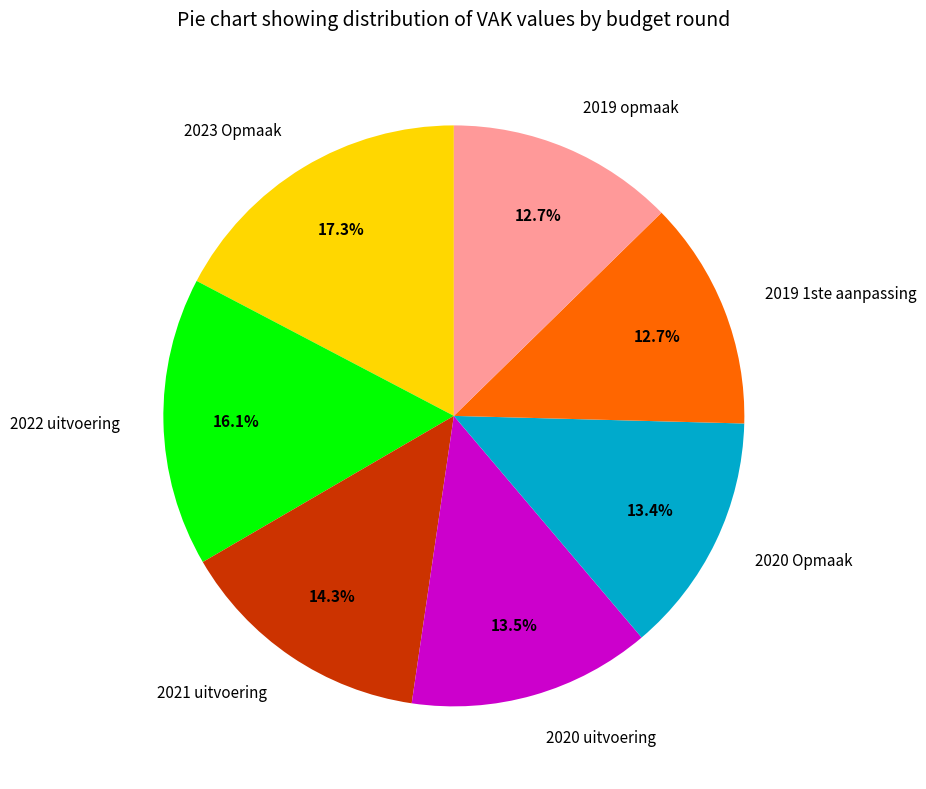

To the nearest percent, what is the difference between the largest and smallest slice percentages?

5%